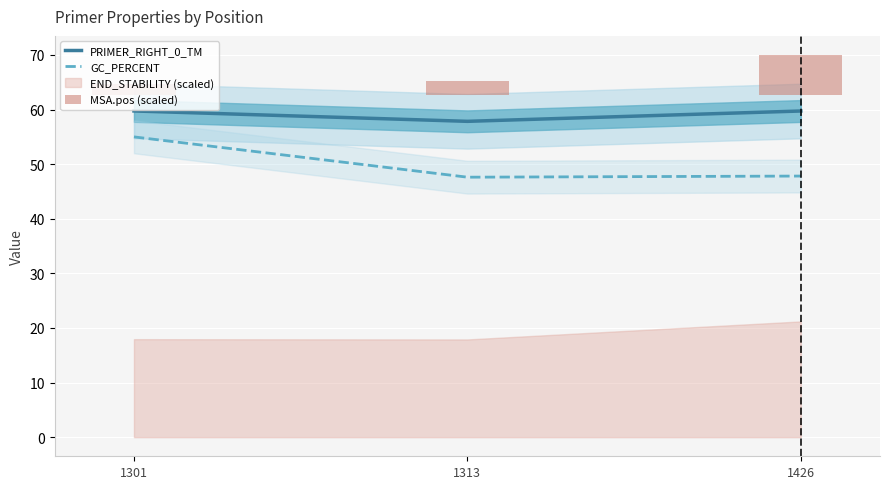

What is the approximate value of GC_PERCENT at 1426?

47.8